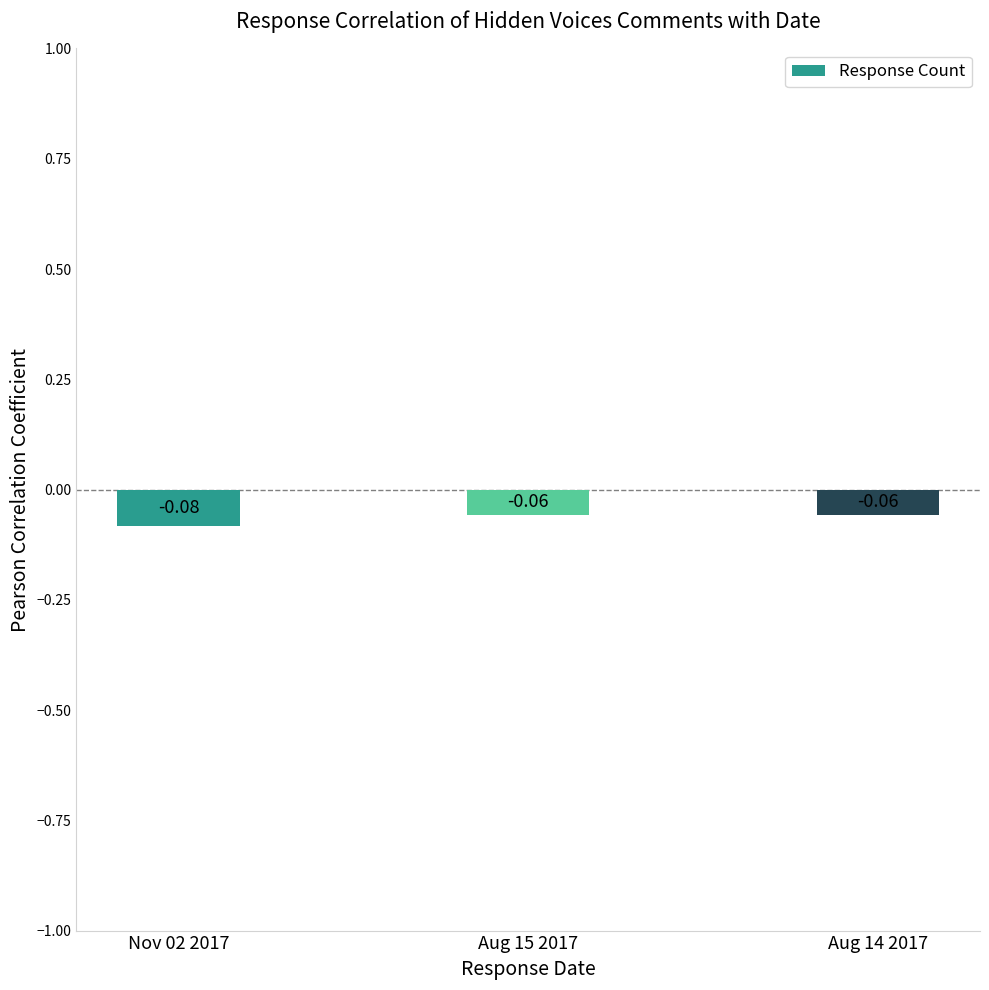

List the labels in order of value, largest first.

Aug 15 2017, Aug 14 2017, Nov 02 2017